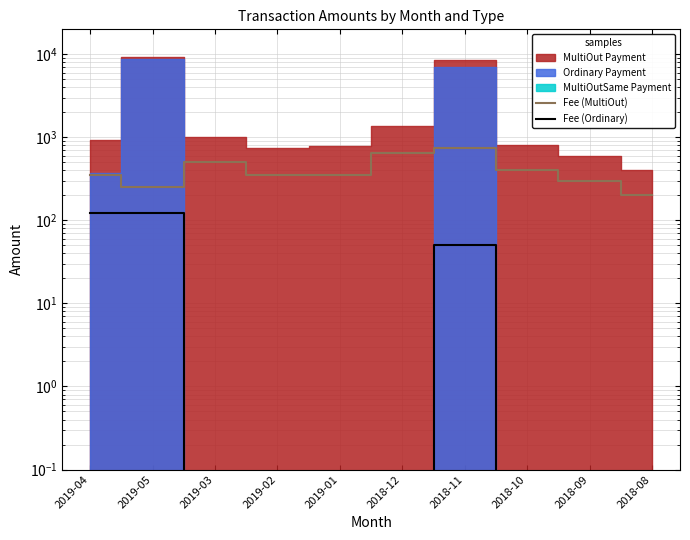

What is the difference between the second highest and second lowest values in the Fee (MultiOut) series?

400.0